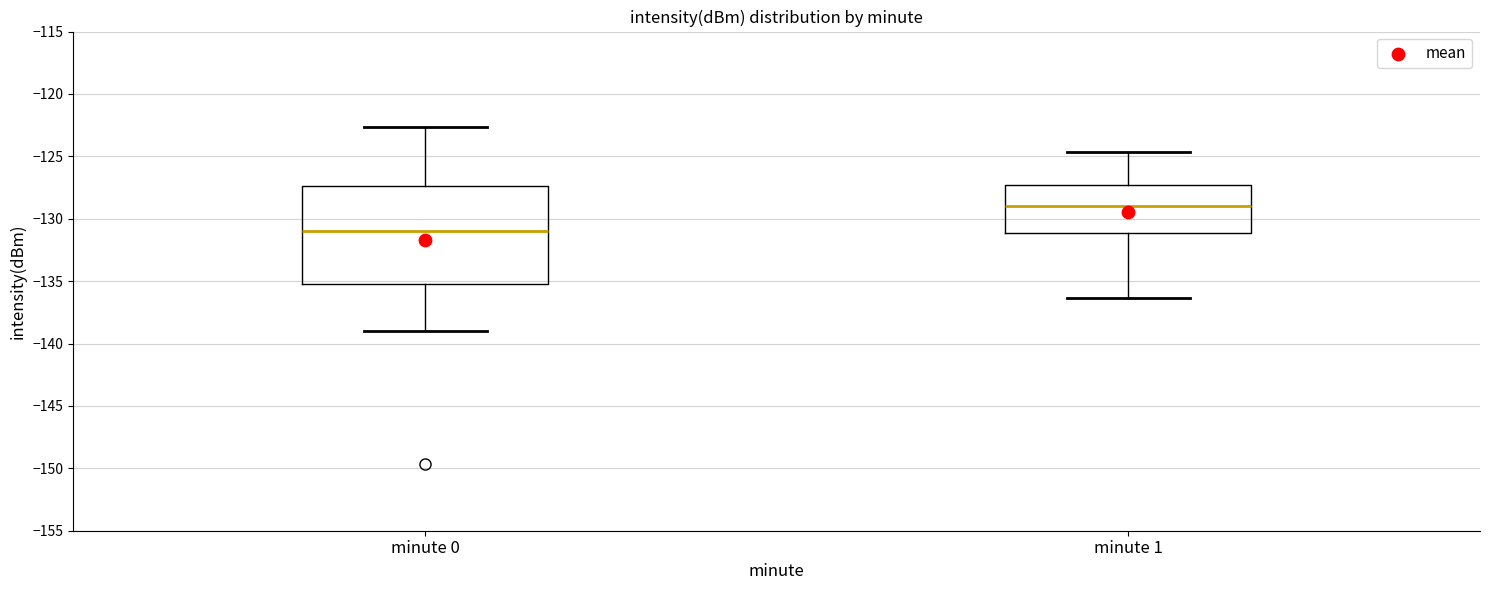

Which box is the tallest, from its lower edge to its upper edge?

minute 0